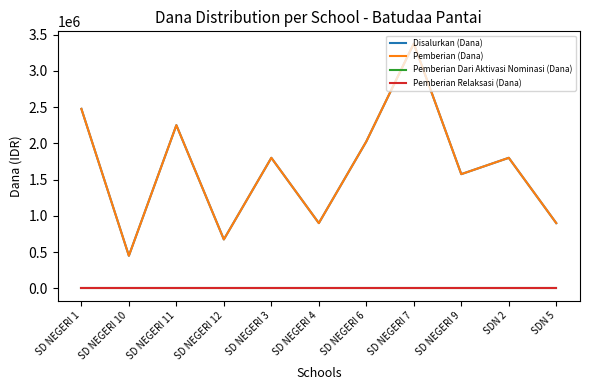

List the series in order of their peak value, lowest first.

Pemberian Dari Aktivasi Nominasi (Dana), Pemberian Relaksasi (Dana), Disalurkan (Dana), Pemberian (Dana)